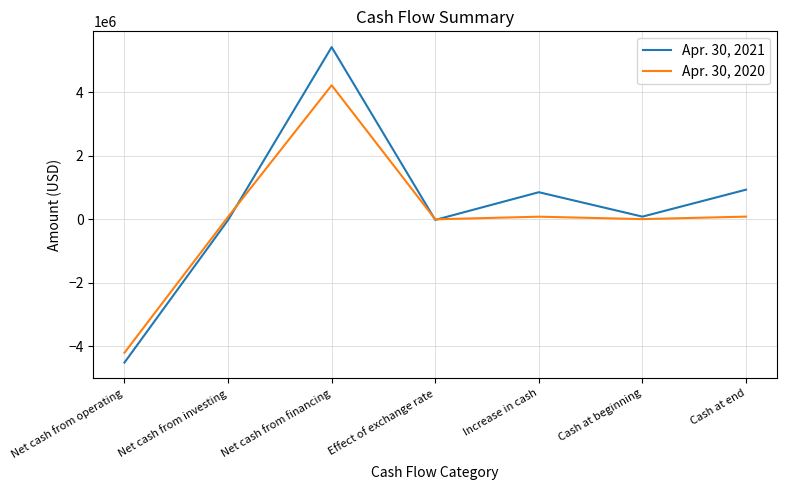

Does the chart display data point markers on the line(s)?

No